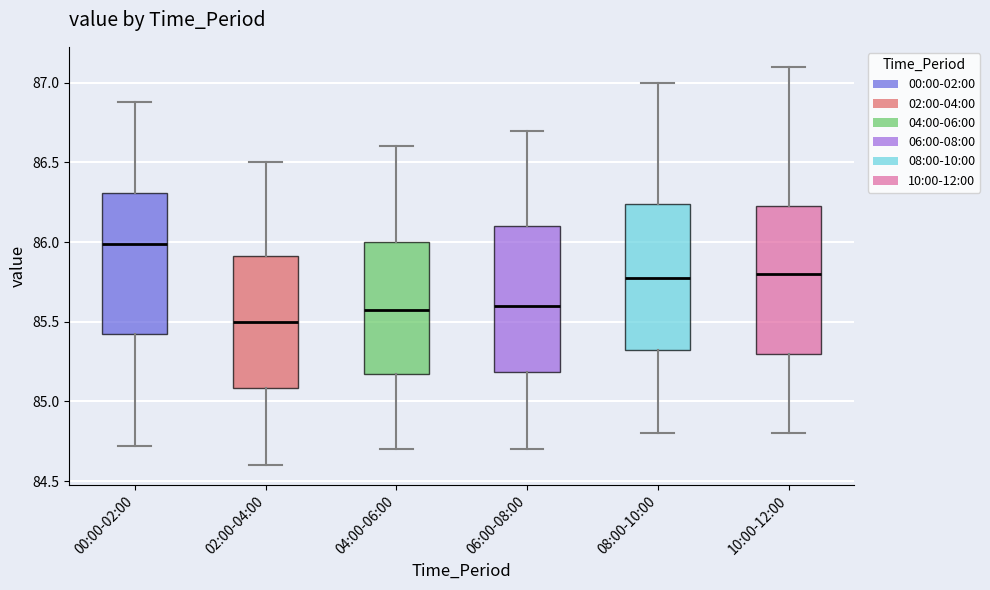

Reading left to right, read every box against the y-axis: the position of its median line, the range the box covers, and the ends of its whiskers. The values are not printed on the chart, so give them approximately, as read against the axis.

00:00-02:00: median 86.00, box 85.45 to 86.30, whiskers 84.70 to 86.90
02:00-04:00: median 85.50, box 85.10 to 85.90, whiskers 84.60 to 86.50
04:00-06:00: median 85.60, box 85.20 to 86.00, whiskers 84.70 to 86.60
06:00-08:00: median 85.60, box 85.20 to 86.10, whiskers 84.70 to 86.70
08:00-10:00: median 85.80, box 85.35 to 86.25, whiskers 84.80 to 87.00
10:00-12:00: median 85.80, box 85.30 to 86.25, whiskers 84.80 to 87.10